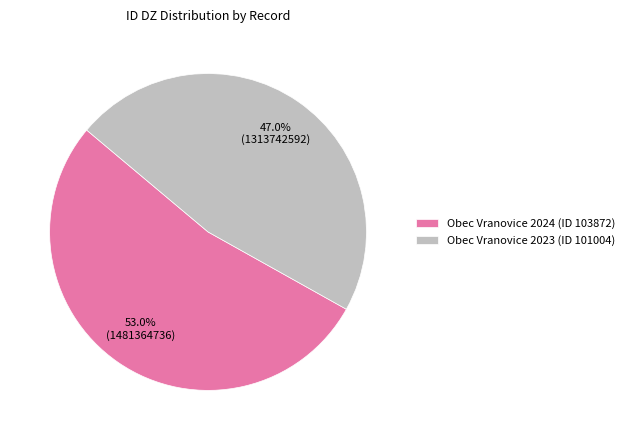

To the nearest percent, what percentage of the pie is Obec Vranovice 2024 (ID 103872)?

53%